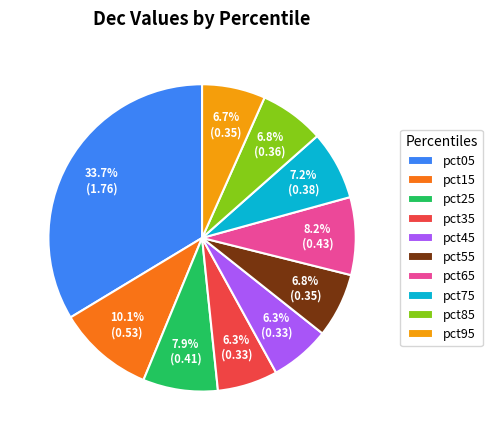

The pct95 slice represents 21% of the pie. True or false?

False